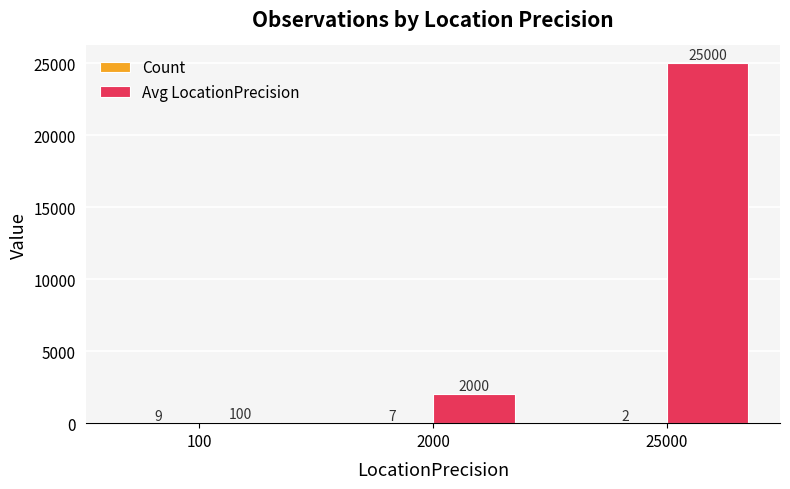

What is the total value across all series at 2000?

2007